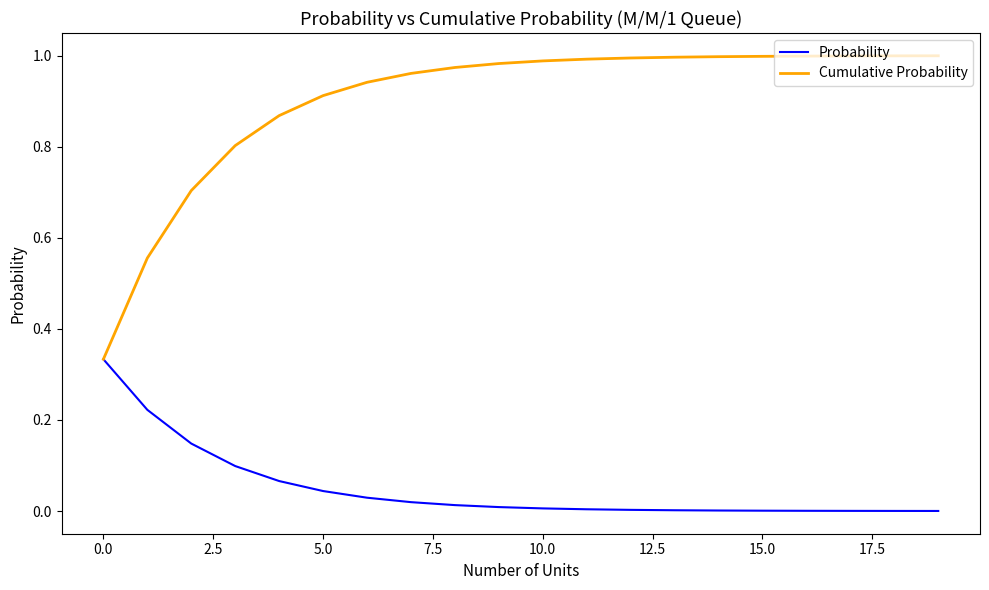

Which series has the widest spread of values?

Cumulative Probability